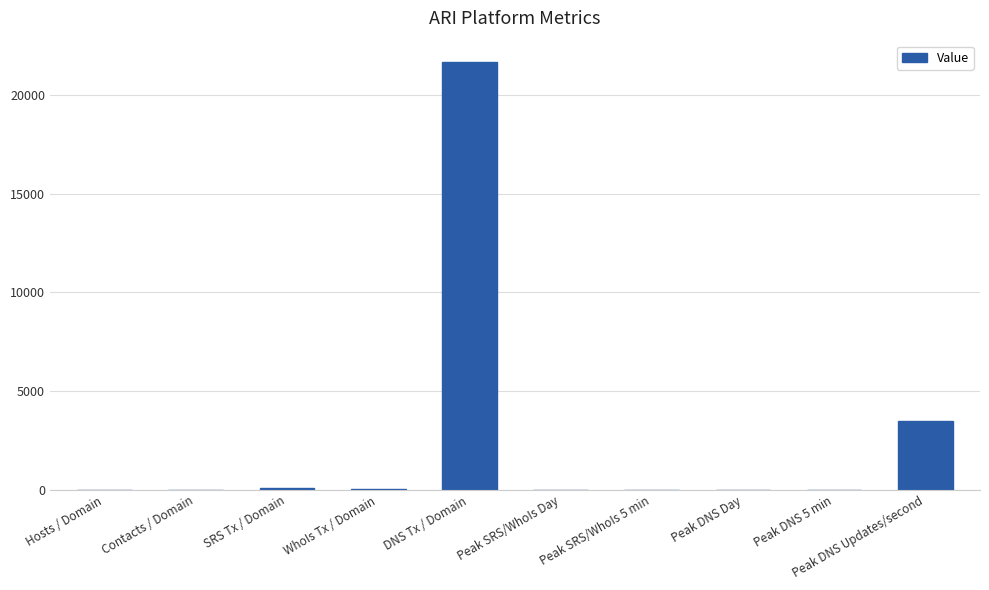

What is the sum of the values at Peak DNS Day and WhoIs Tx / Domain?

30.0